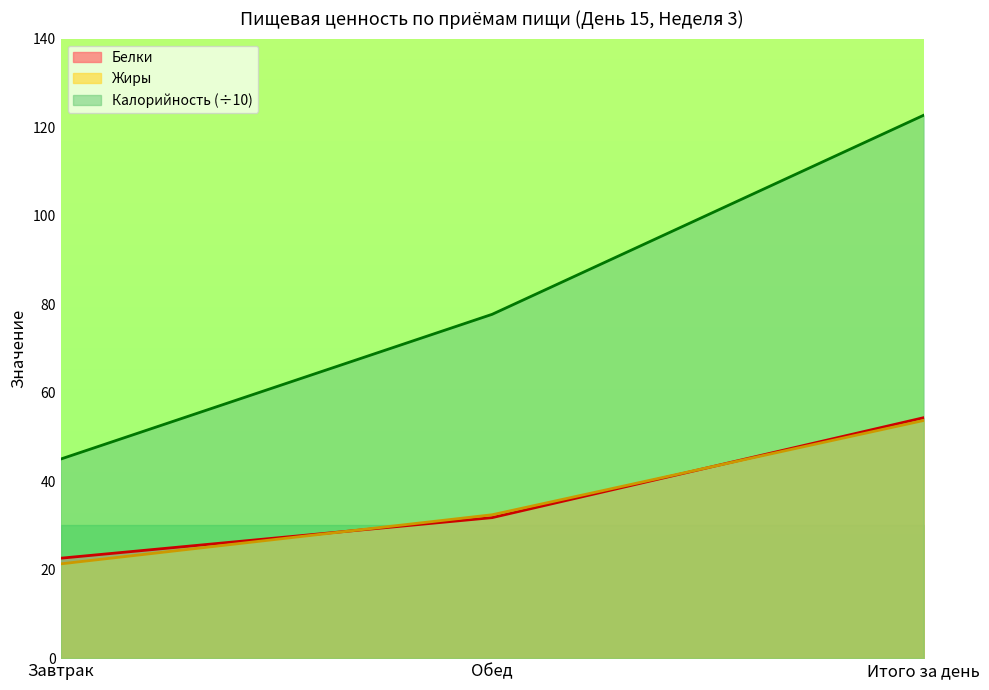

Which series has the widest spread of values?

Калорийность